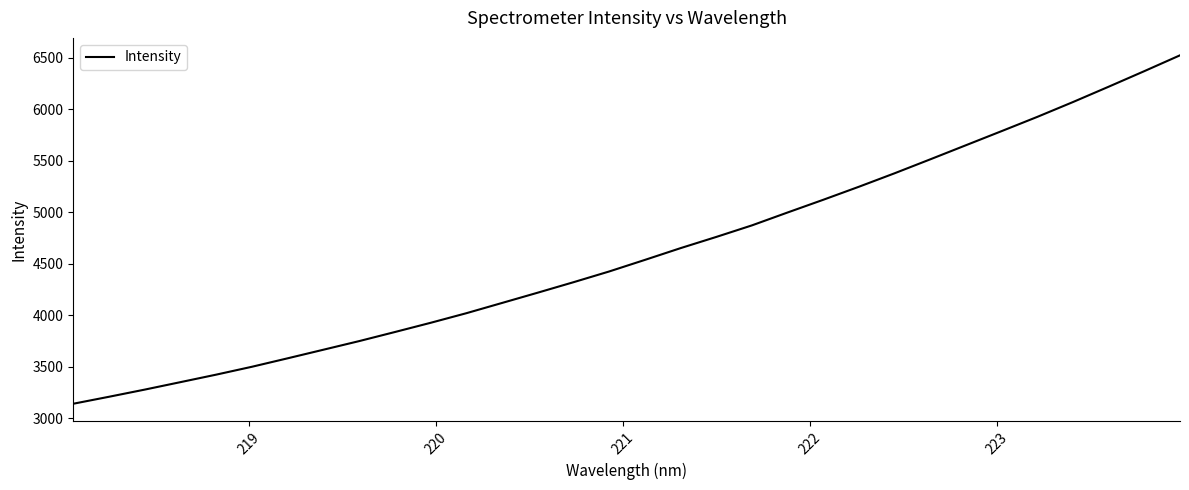

How many lines are shown in the chart?

1